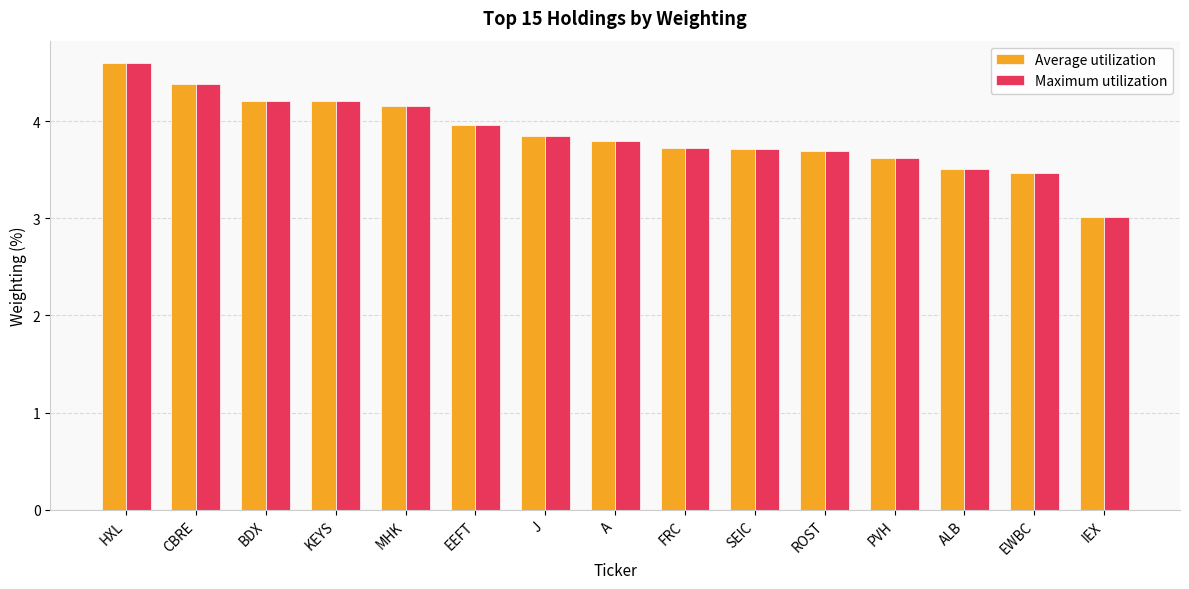

What is the difference between the maximum and minimum values in the Maximum utilization series?

1.6